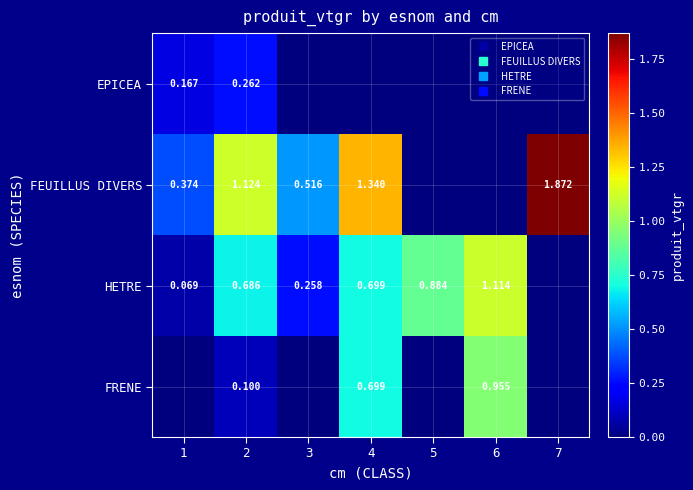

What is the total value across all series at 6?

2.1